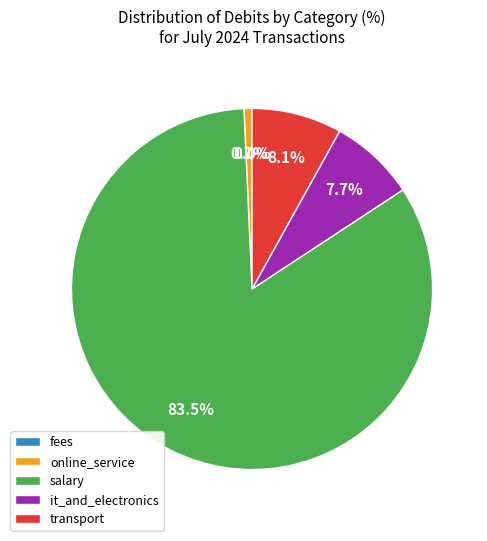

What is the total percentage of transport and it_and_electronics?

15.8%